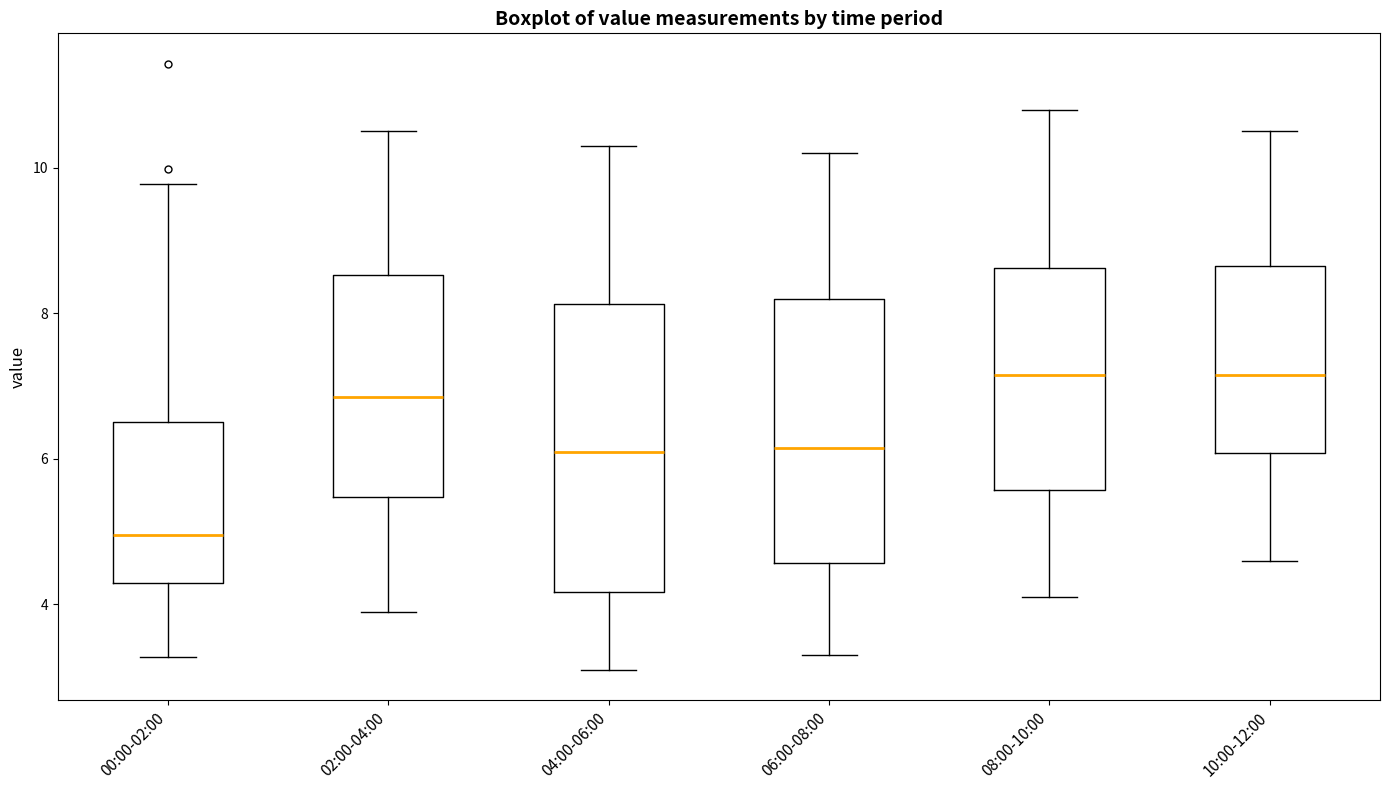

Reading left to right, transcribe this box plot: for each box, give where its median line is, the range the box spans, and where its two whiskers end, as read against the y-axis. The values are not printed on the chart, so give them approximately, as read against the axis.

00:00-02:00: median 5.0, box 4.4 to 6.6, whiskers 3.2 to 9.8
02:00-04:00: median 6.8, box 5.4 to 8.6, whiskers 4.0 to 10.6
04:00-06:00: median 6.2, box 4.2 to 8.2, whiskers 3.2 to 10.4
06:00-08:00: median 6.2, box 4.6 to 8.2, whiskers 3.4 to 10.2
08:00-10:00: median 7.2, box 5.6 to 8.6, whiskers 4.2 to 10.8
10:00-12:00: median 7.2, box 6.0 to 8.6, whiskers 4.6 to 10.6